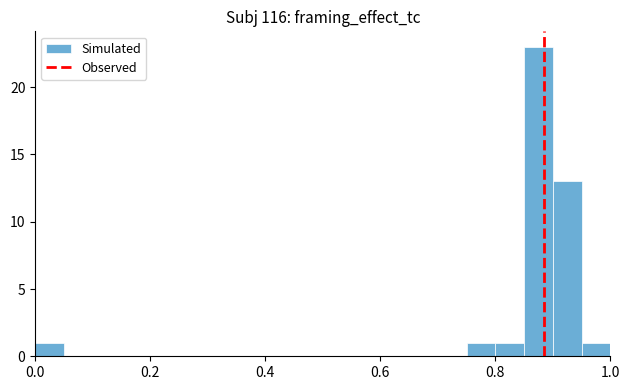

Around what value on the x-axis is the tallest bar? Give the approximate position of its centre, as read against the axis.

0.88